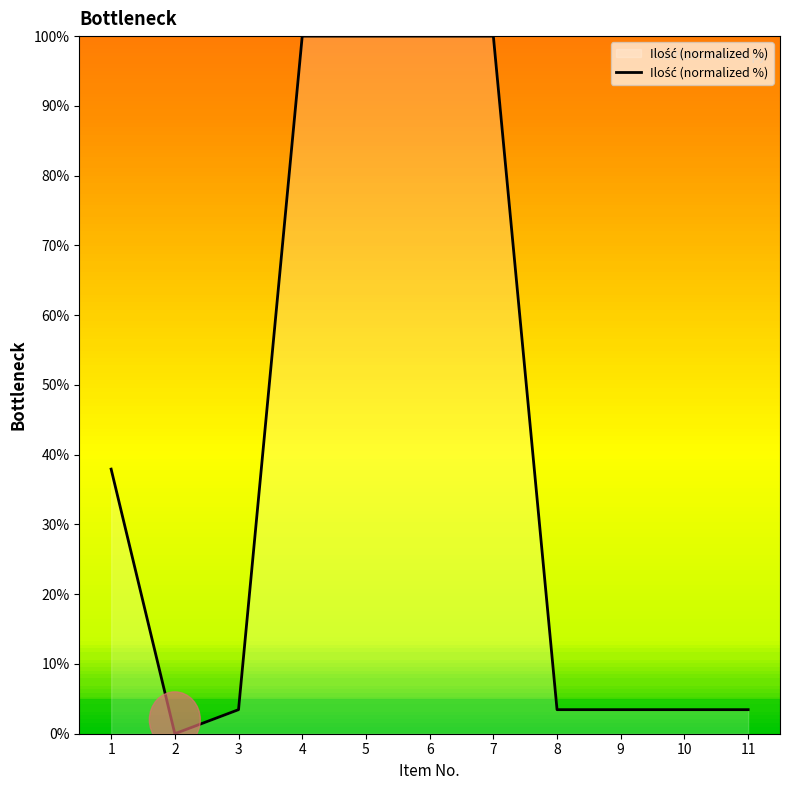

Count the number of values greater than 3.

10